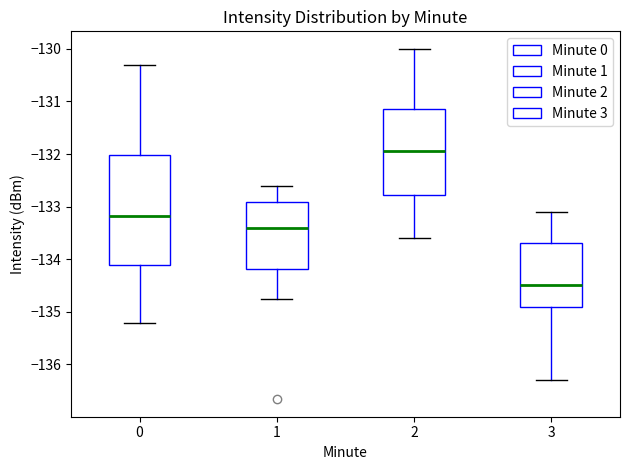

Where is the lower edge of the box at x = 2 on the y-axis? The values are not printed on the chart, so give them approximately, as read against the axis.

-132.8